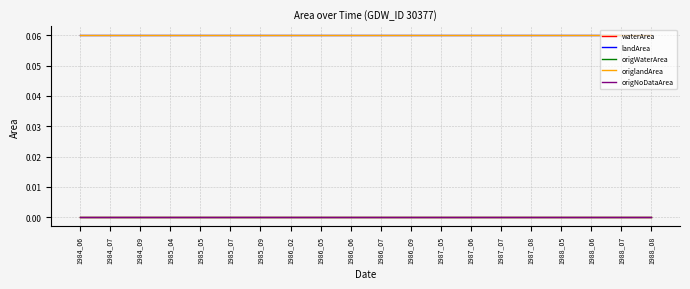

Does the chart have visible grid lines?

Yes